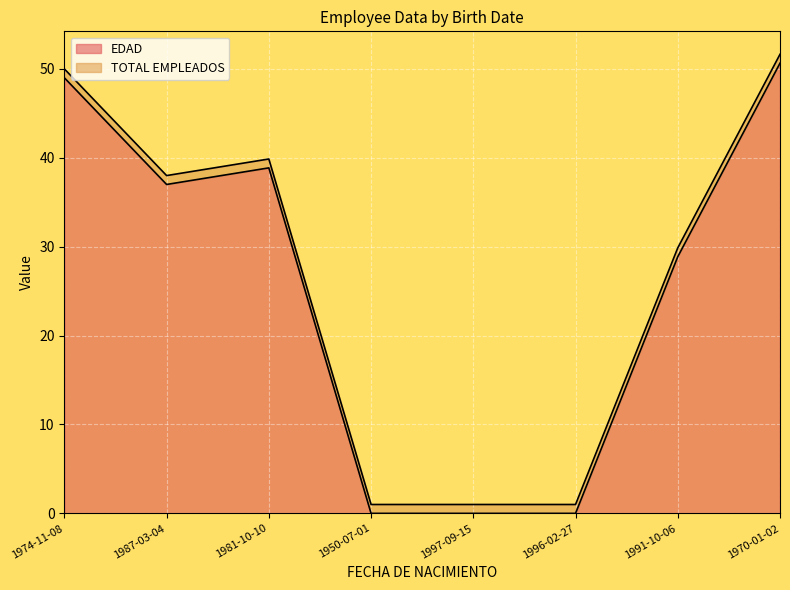

What is the label of the 5th point from the right?

1950-07-01